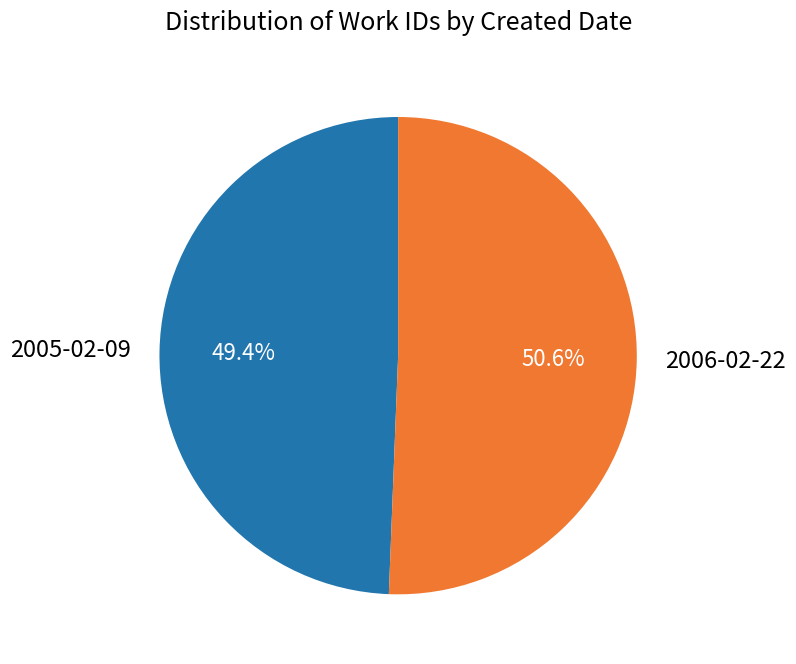

To the nearest percent, what is the average slice percentage?

50%